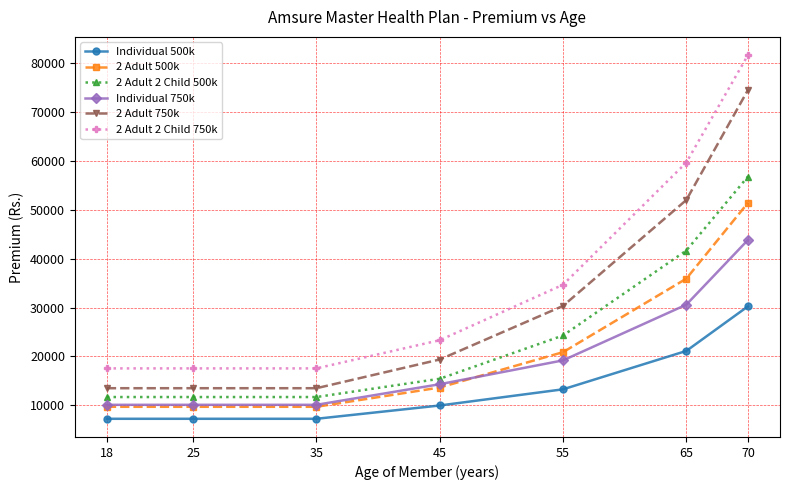

Reading right to left, transcribe all the data shown in this chart.

Individual 500k: 70=30267	65=21138	55=13281	45=9970	35=7247	25=7247	18=7247
2 Adult 500k: 70=51453	65=35934	55=20886	45=13651	35=9704	25=9704	18=9704
2 Adult 2 Child 500k: 70=56844	65=41692	55=24298	45=15442	35=11700	25=11700	18=11700
Individual 750k: 70=43858	65=30607	55=19206	45=14324	35=10108	25=10108	18=10108
2 Adult 750k: 70=74559	65=52032	55=30355	45=19384	35=13507	25=13507	18=13507
2 Adult 2 Child 750k: 70=81706	65=59710	55=34689	45=23335	35=17563	25=17563	18=17563